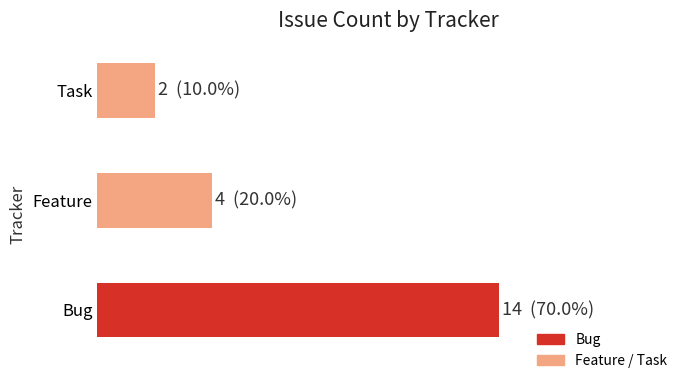

Are the bars horizontal?

Yes